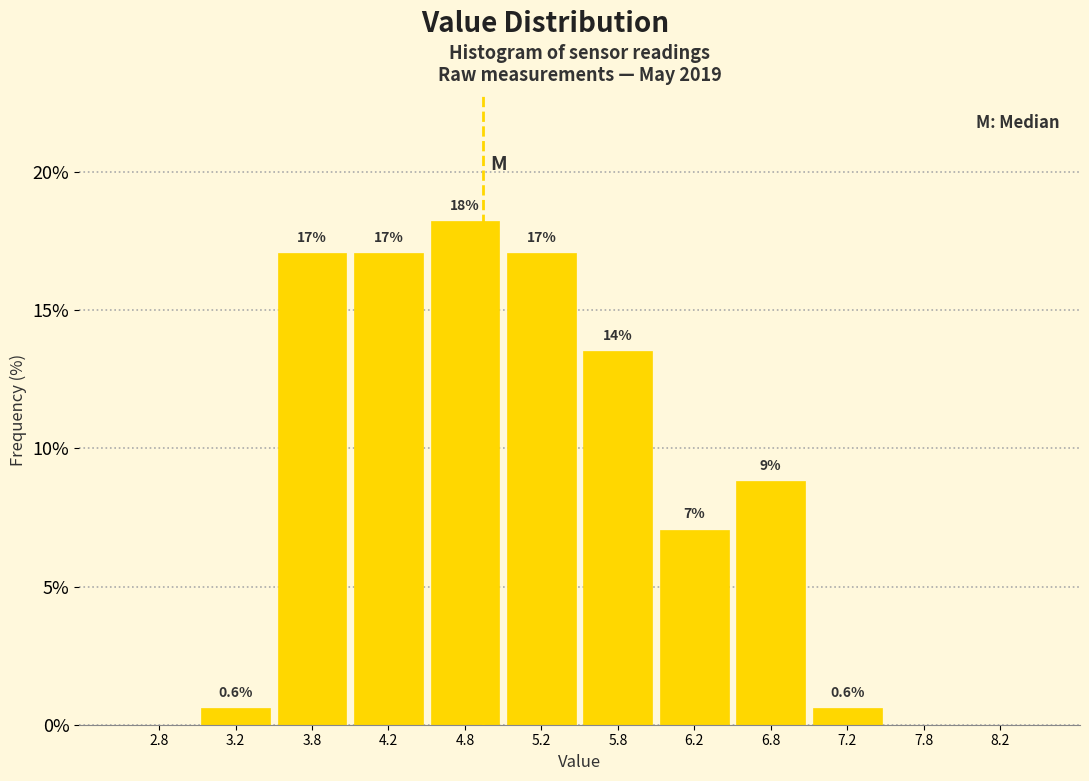

Which range on the x-axis has the tallest bar?

4.5 to 5.0